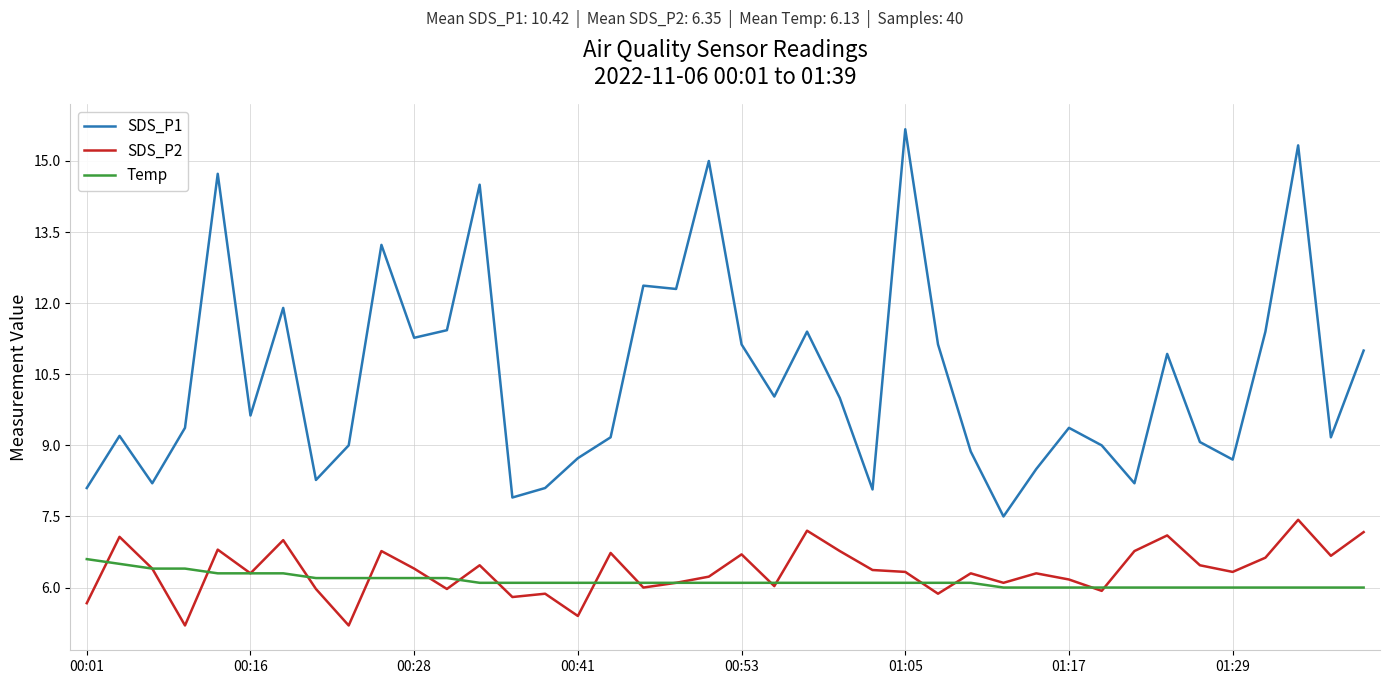

What is the maximum value for SDS_P2?

7.4